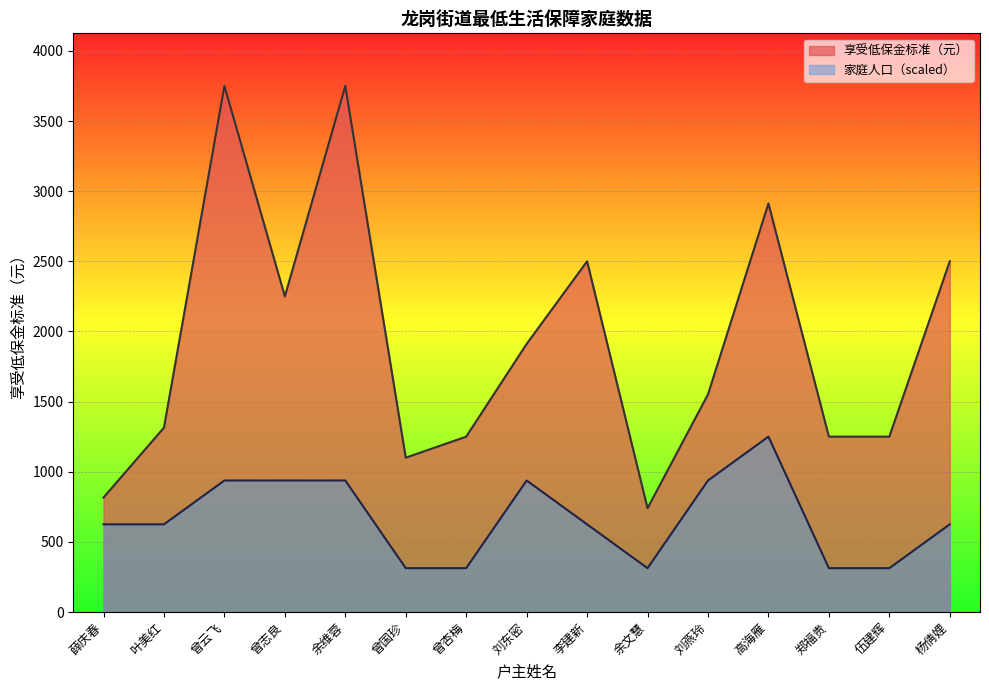

What is the minimum value shown in the chart?

312.5